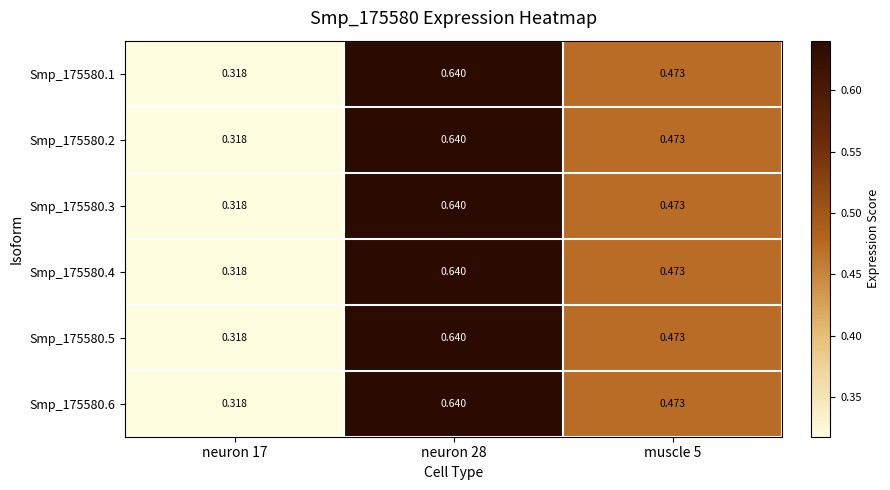

Count the number of categories in the chart.

3